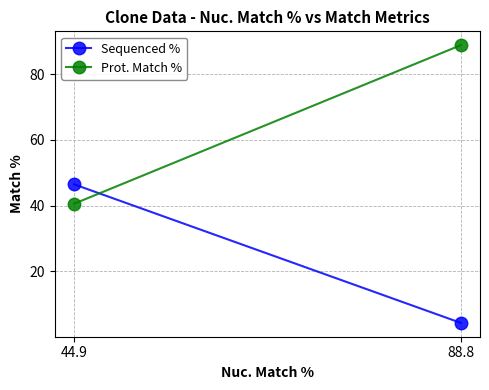

What is the difference between the maximum and minimum values in the Sequenced % series?

42.1